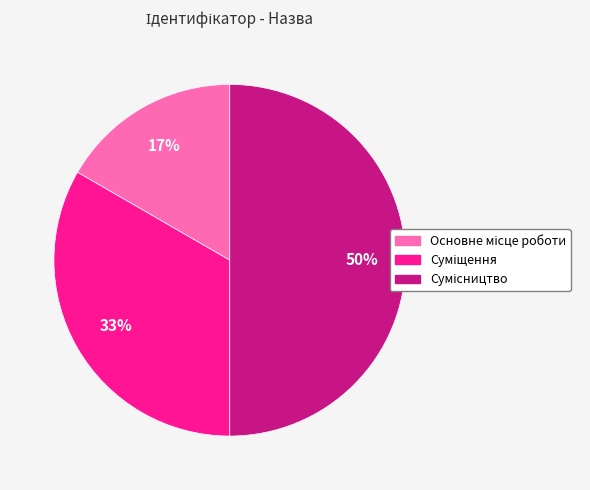

To the nearest percent, what is the average slice percentage?

33%